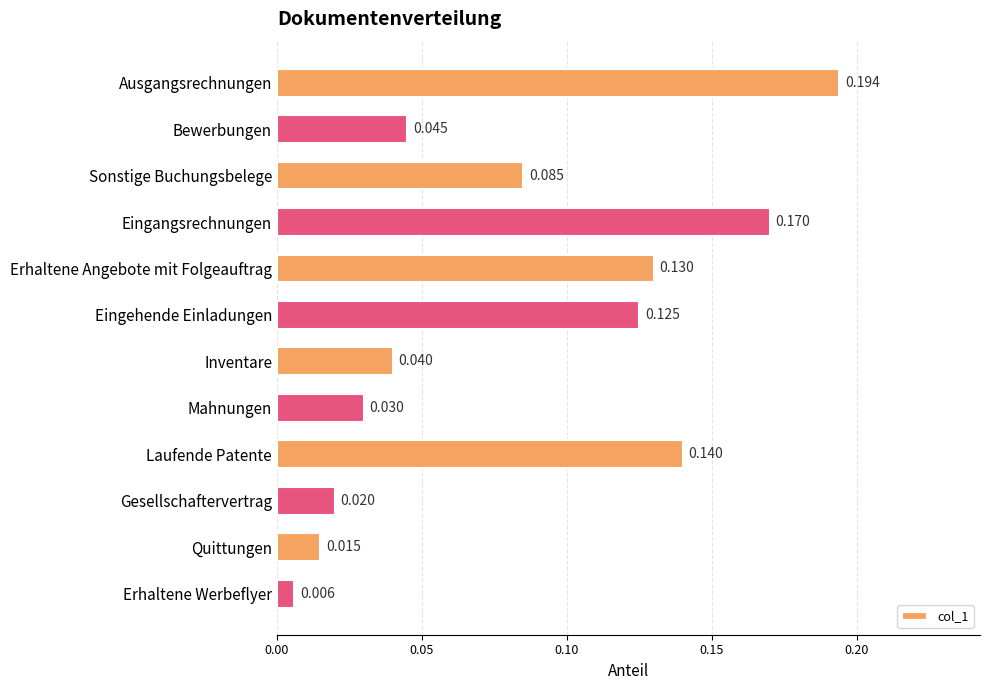

What is the label of the 2nd bar from the bottom?

Quittungen